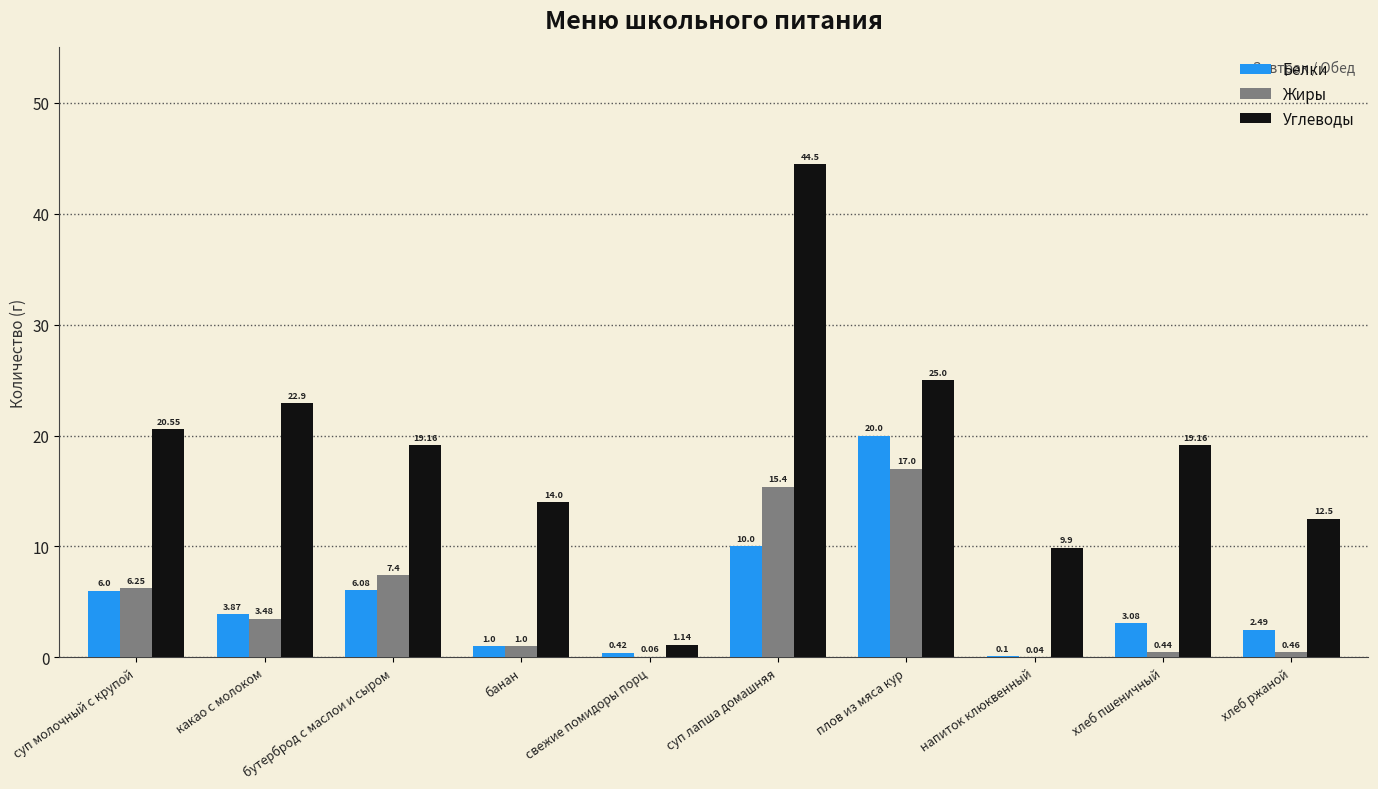

At which label is Жиры closest to 8?

бутерброд с маслои и сыром